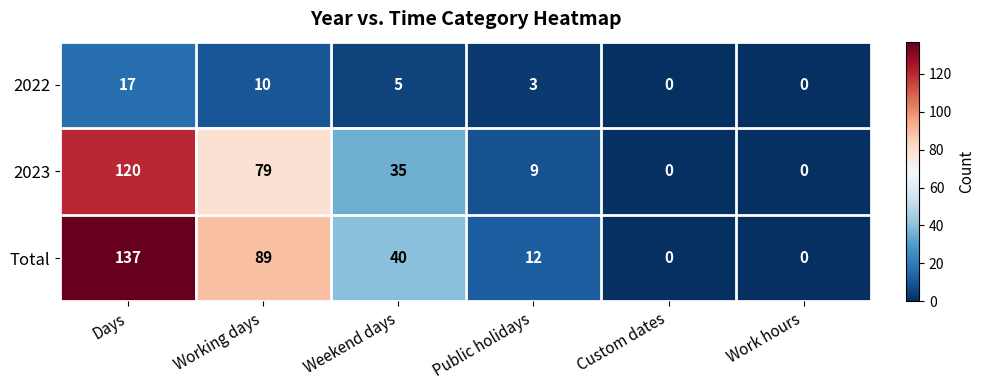

The value of 2022 at Custom dates is 0. True or false?

True